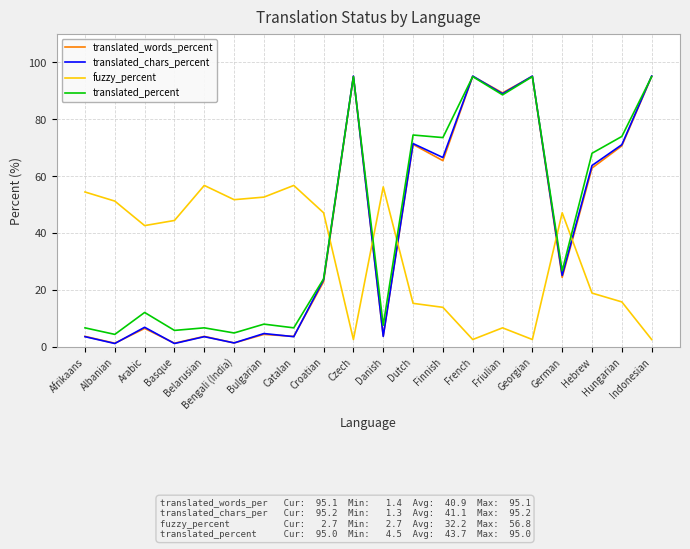

What is the maximum value shown in the chart?

95.2